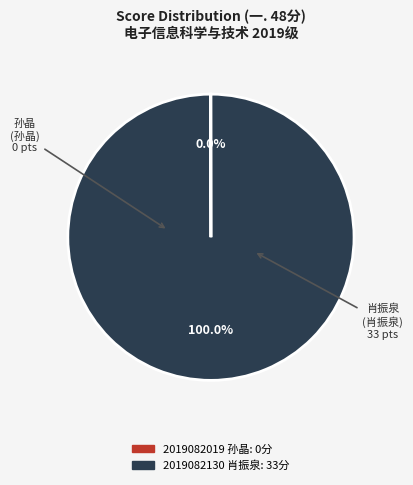

Which category has the biggest portion of the pie?

2019082130